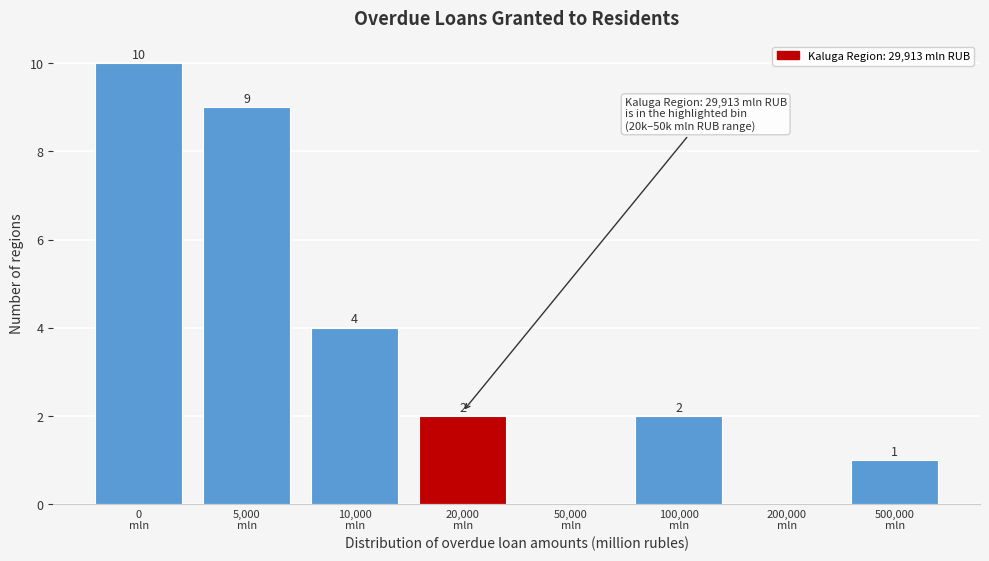

How many values are between 1 and 9?

5